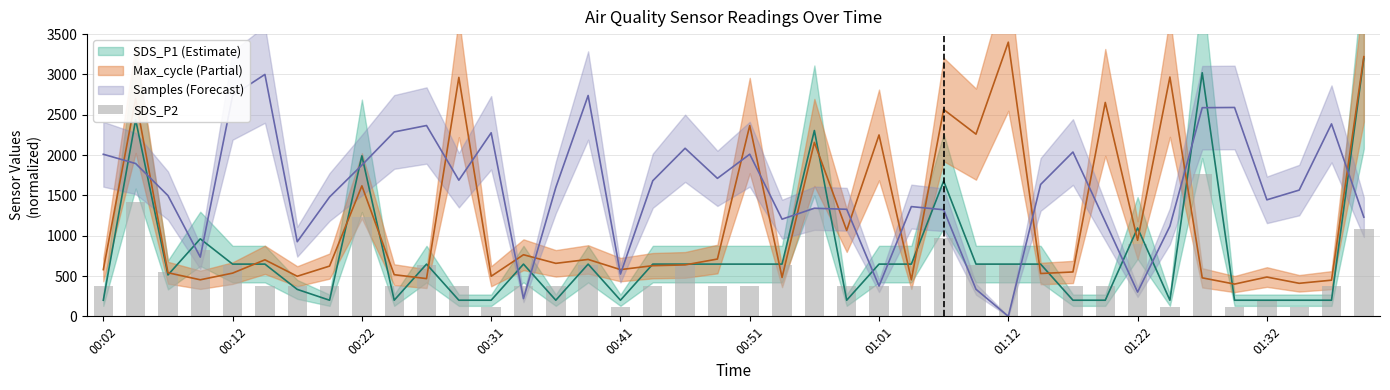

Count the number of values greater than 371.

34